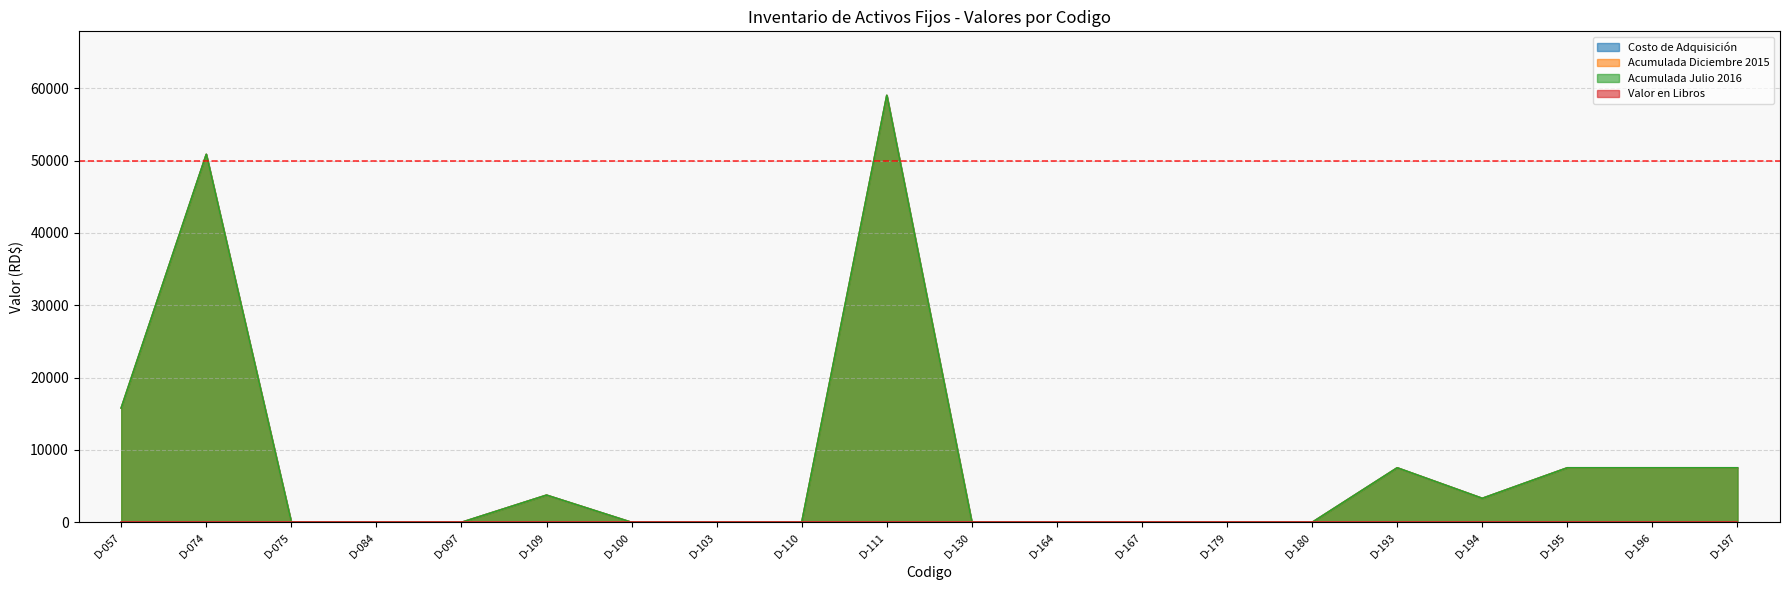

What is the label of the 7th point from the left?

D-100